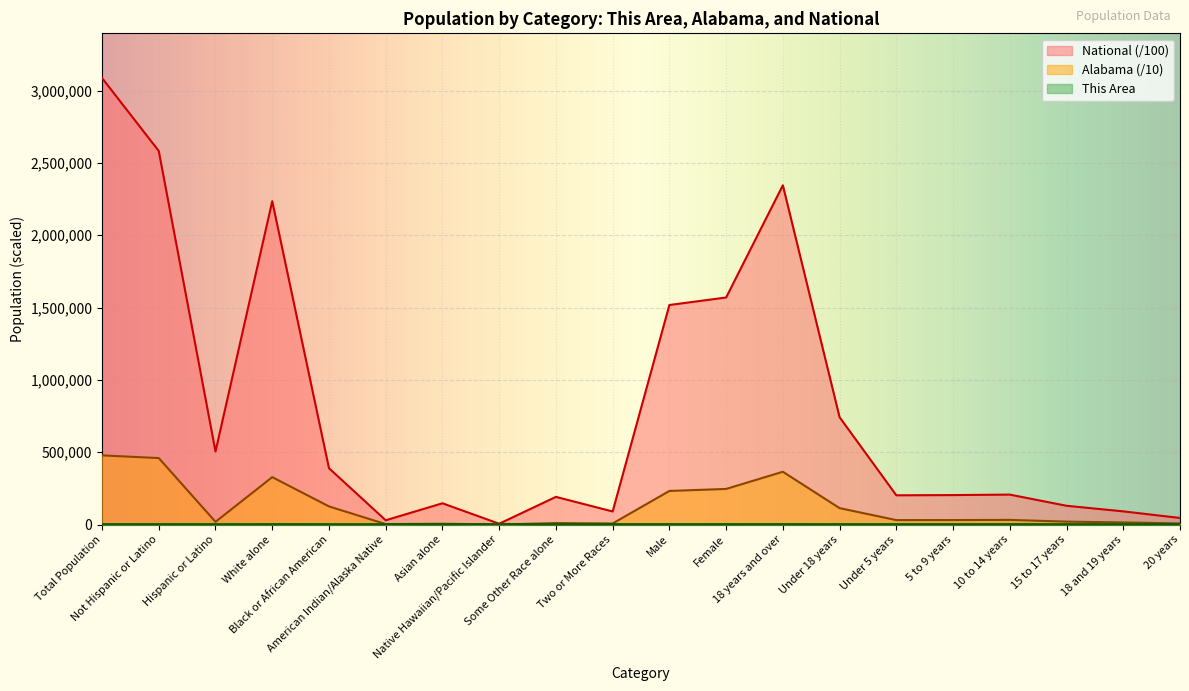

True or false: Alabama and This Area cross at least once.

False